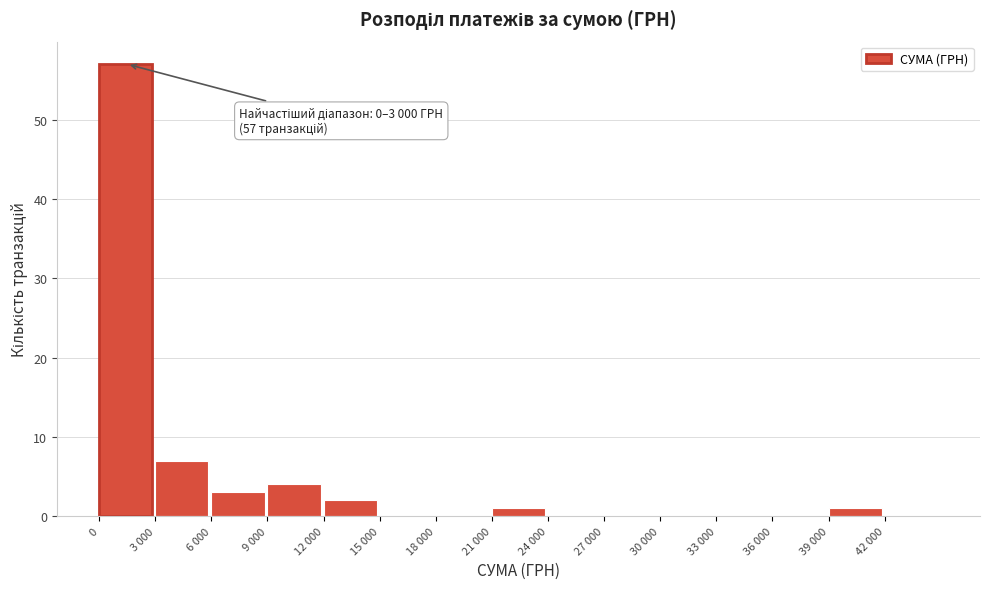

Reading right to left, list all the values displayed in this chart.

42 000=0	39 000=1	36 000=0	33 000=0	30 000=0	27 000=0	24 000=0	21 000=1	18 000=0	15 000=0	12 000=2	9 000=4	6 000=3	3 000=7	0=57